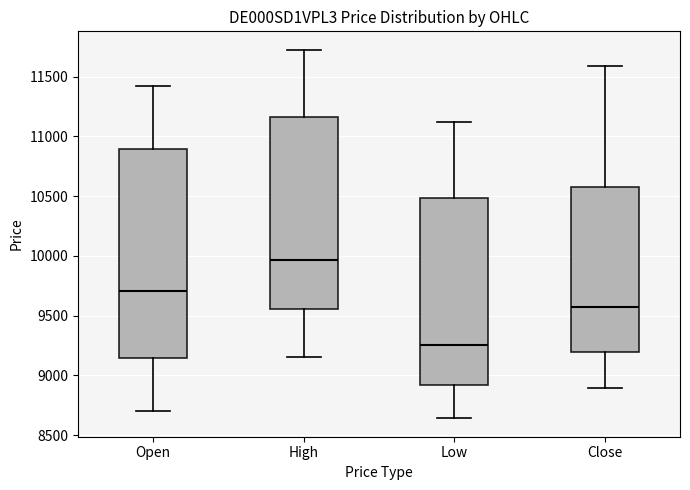

Which box is the tallest, from its lower edge to its upper edge?

Open